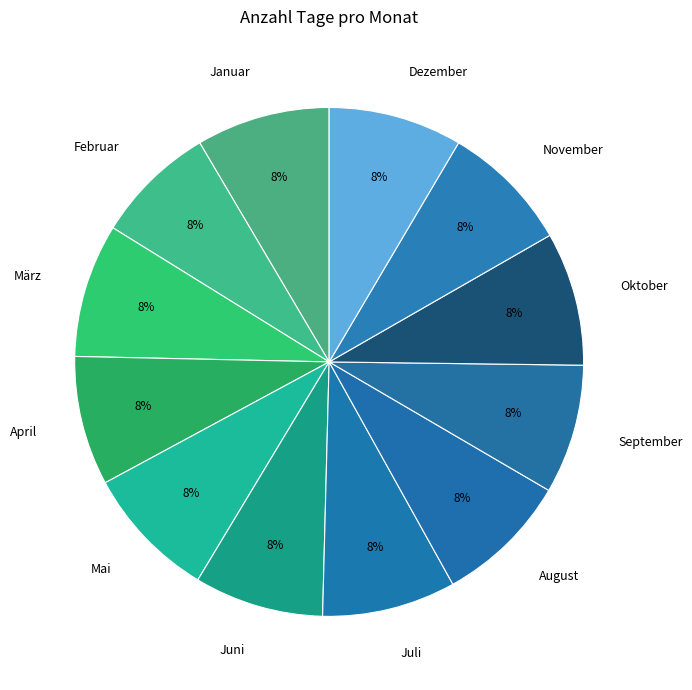

Count the number of slices in the pie.

12